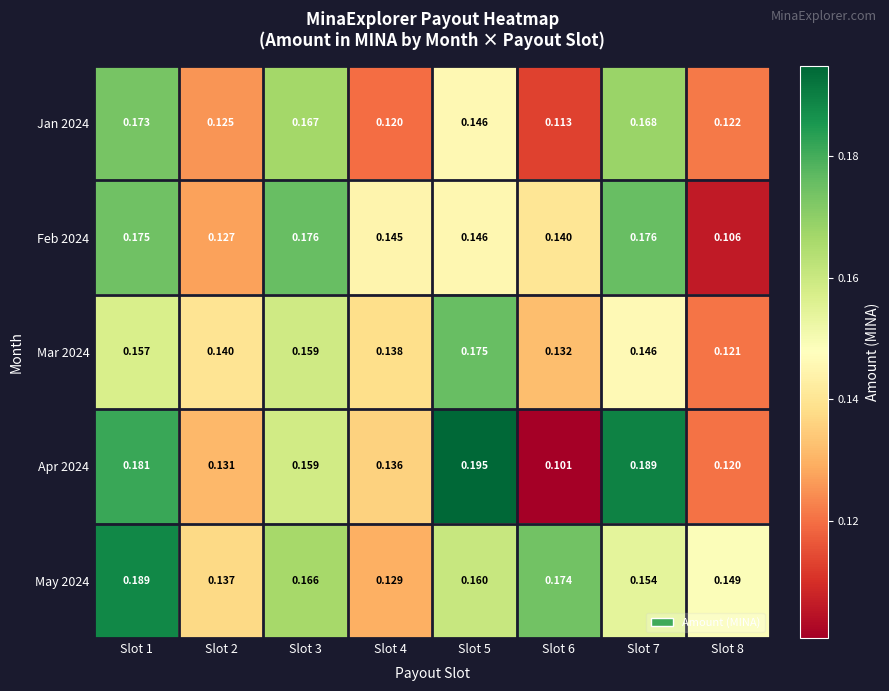

How many series are shown in this chart?

5